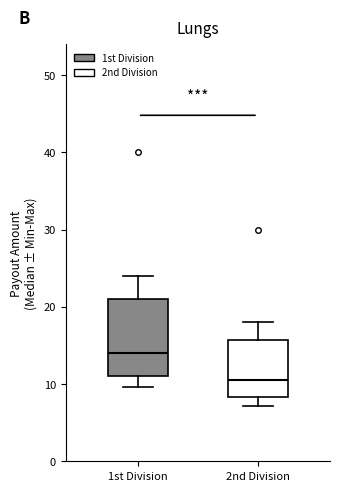

Which box is the tallest, from its lower edge to its upper edge?

1st Division